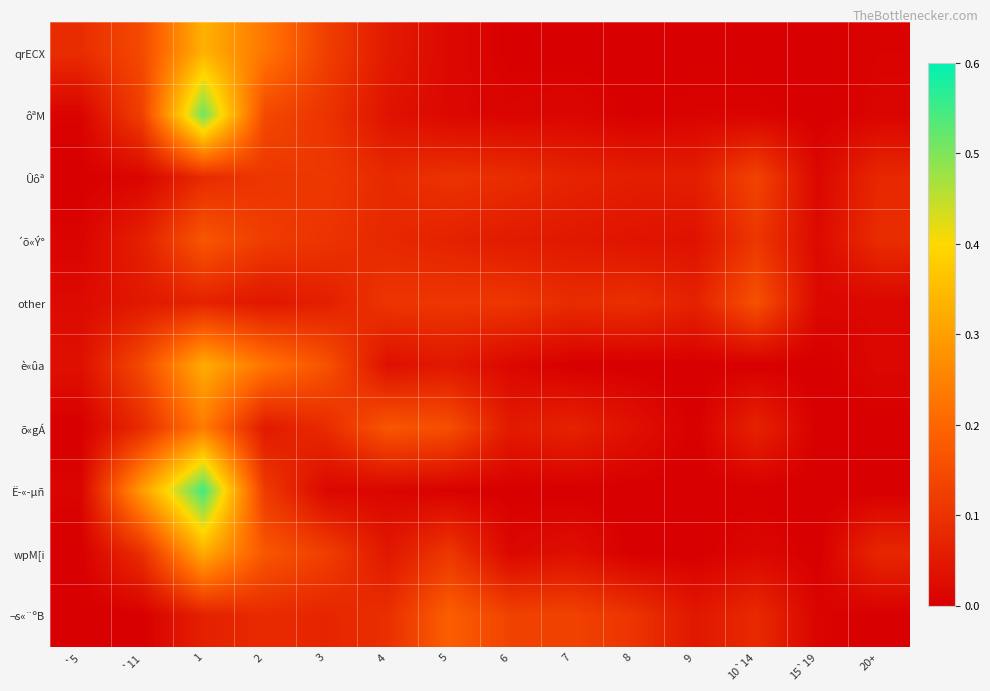

What is the spread (max minus min) of values at 9?

0.1